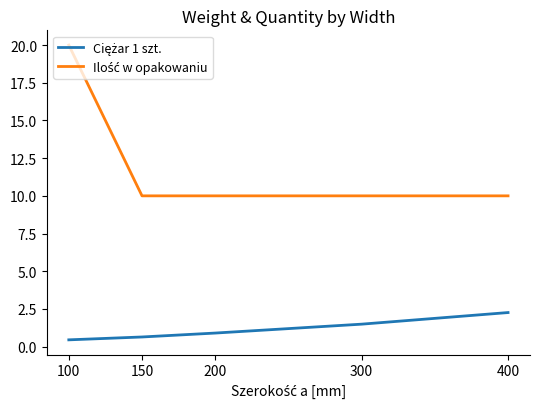

At which category is the sum across all series the highest?

100